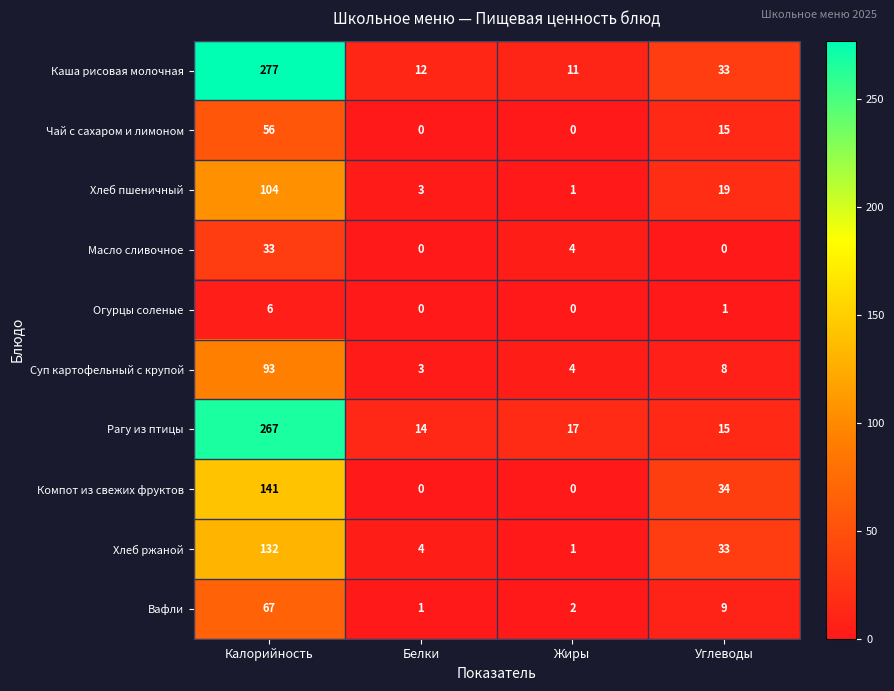

At which category is the sum across all series the highest?

Калорийность